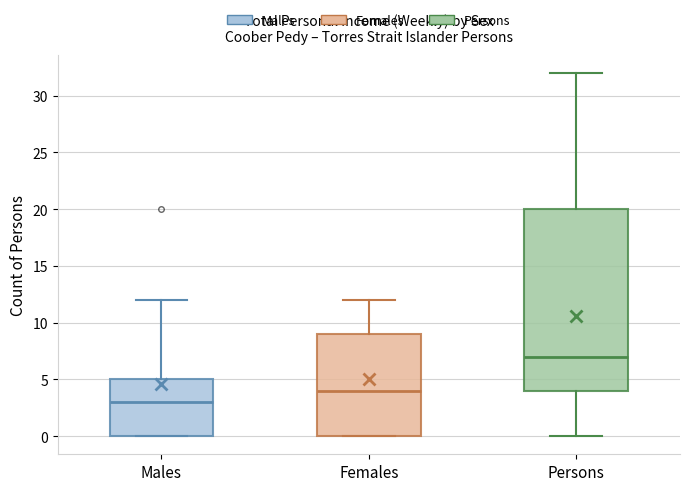

Where does the upper whisker of the box for Males end on the y-axis? The values are not printed on the chart, so give them approximately, as read against the axis.

12